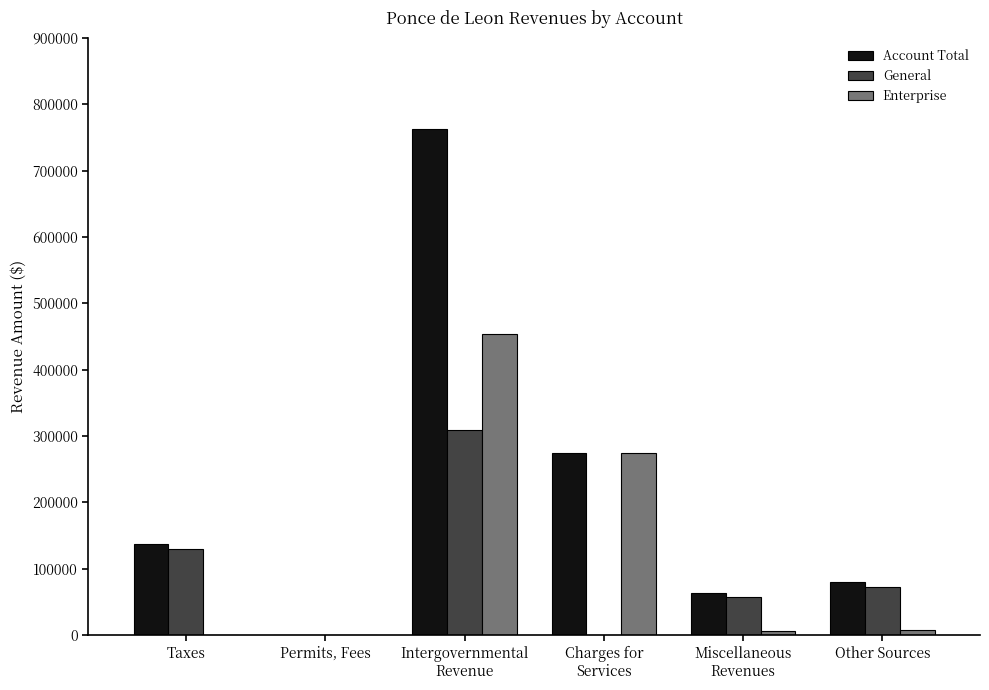

How many groups of bars are there?

6